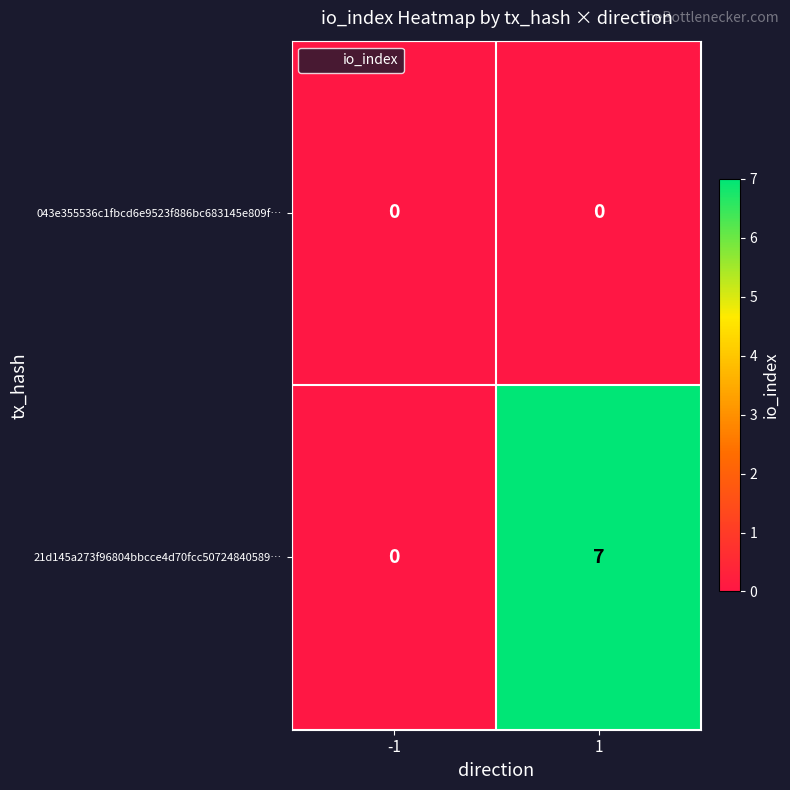

What is the greatest value displayed?

7